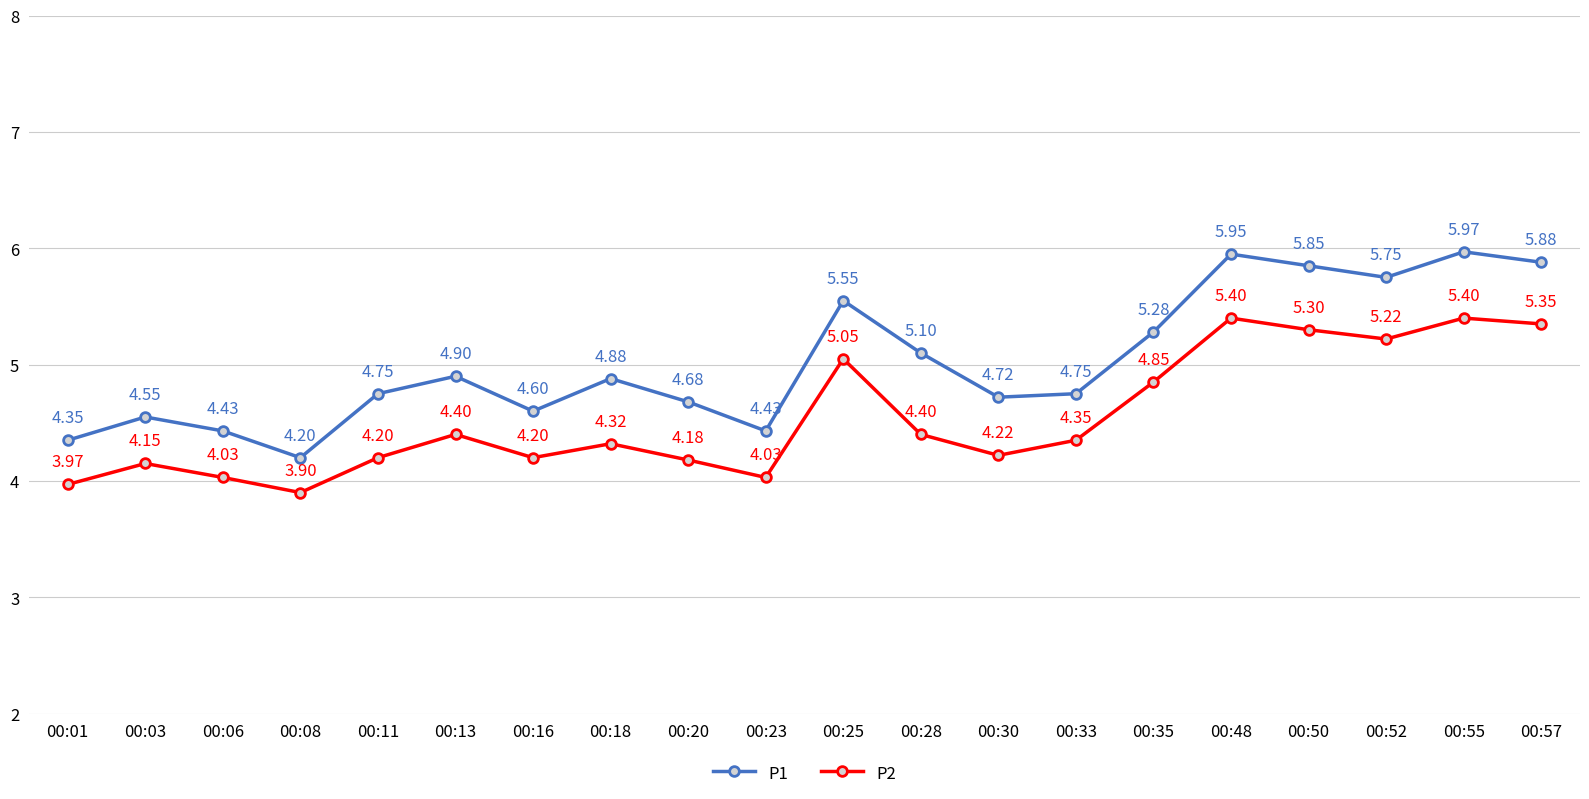

True or false: P2 has more than 2 points higher than both neighbors.

True